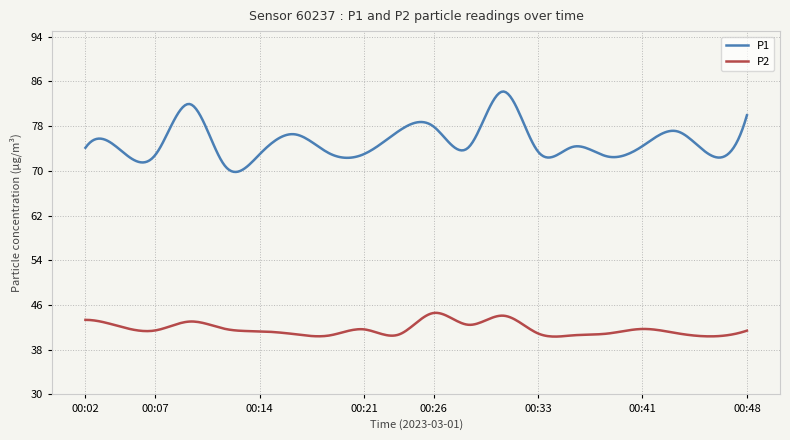

True or false: P1 and P2 cross at least once.

False